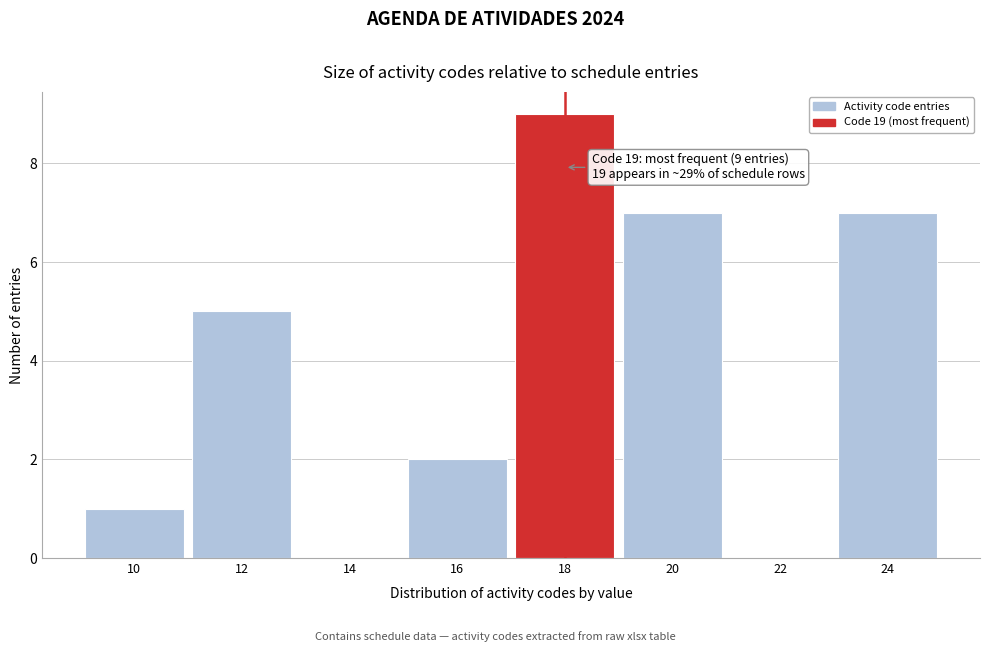

Reading left to right, what are all the values shown in this chart?

10=1	12=5	14=0	16=2	18=9	20=7	22=0	24=7